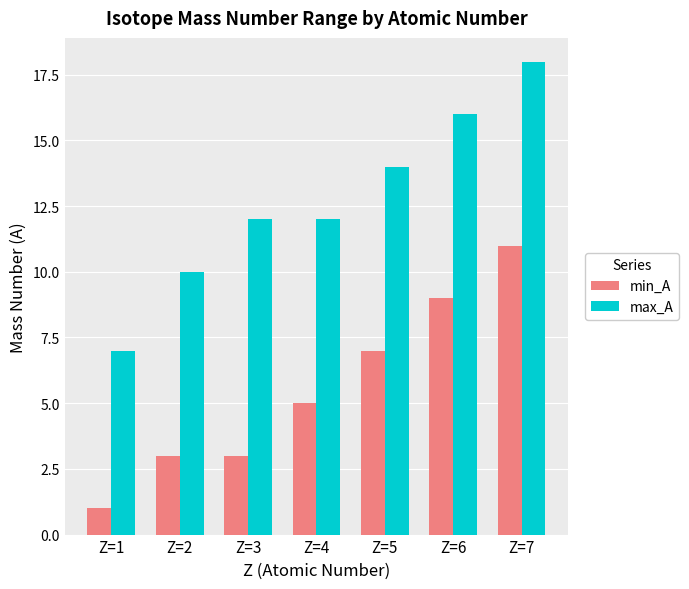

Which series has the widest spread of values?

max_A